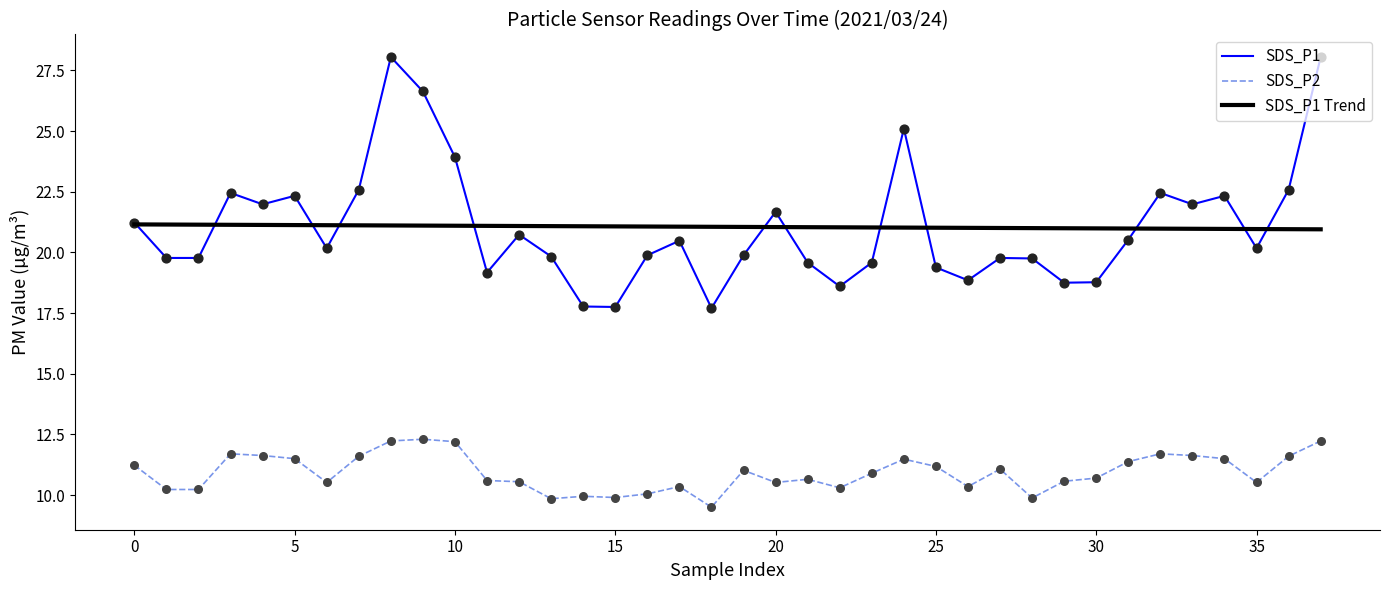

True or false: SDS_P1 and SDS_P2 intersect in this chart.

False